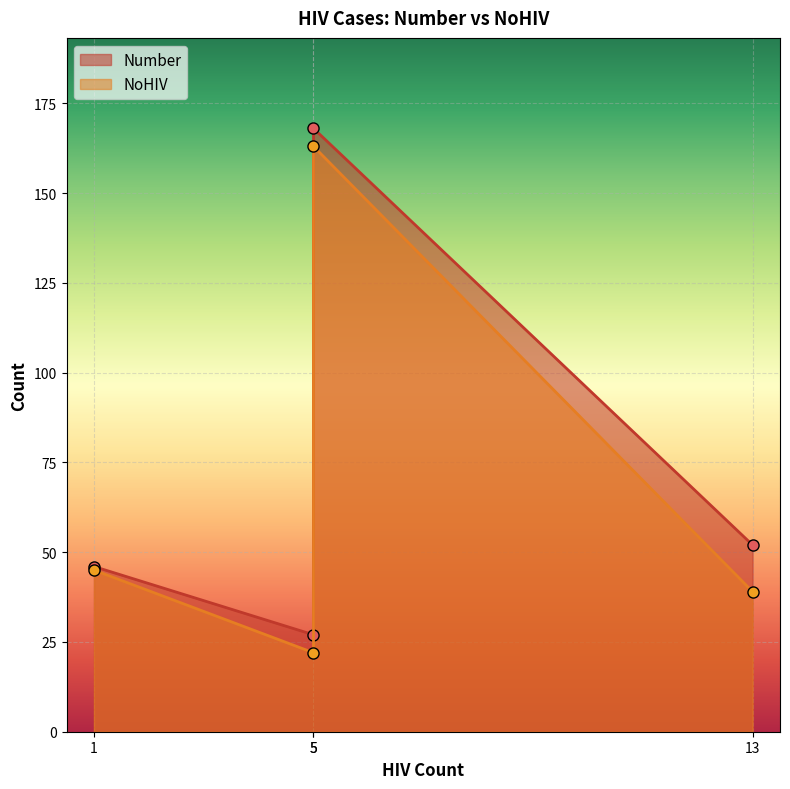

Reading left to right, what are all the values shown in this chart?

Number: 46	27	168	52
NoHIV: 45	22	163	39